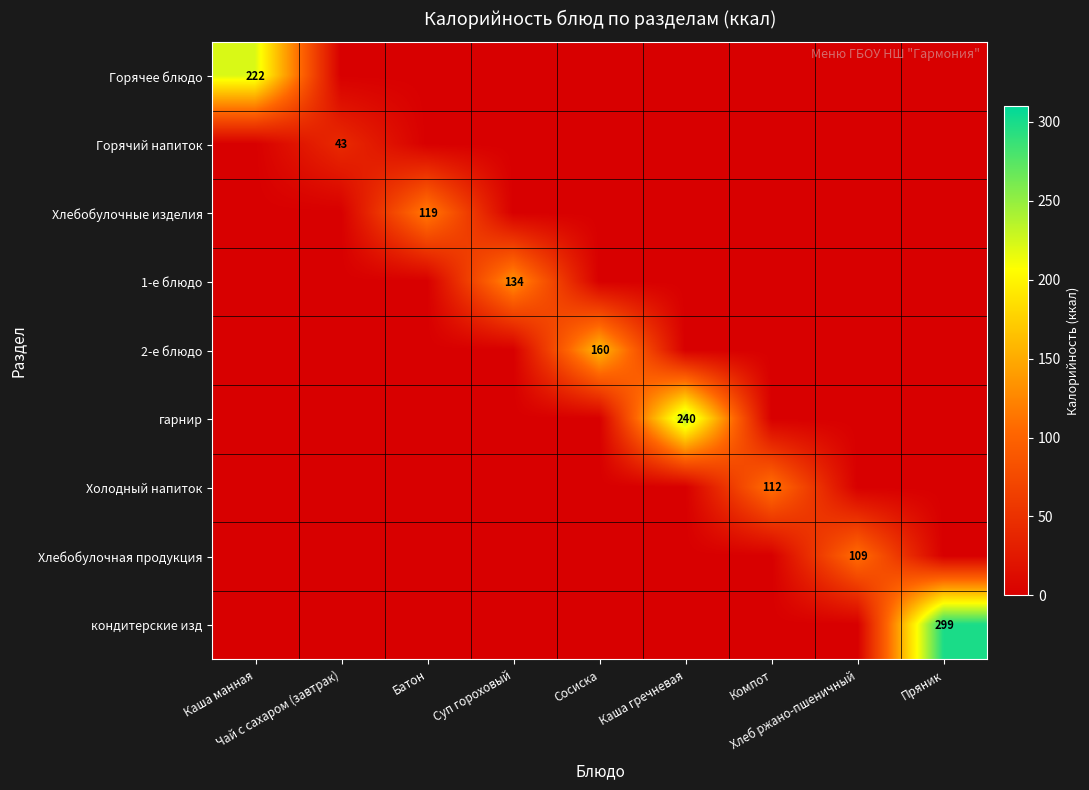

Is it true that 2-е блюдо equals 55.7 at Батон?

False